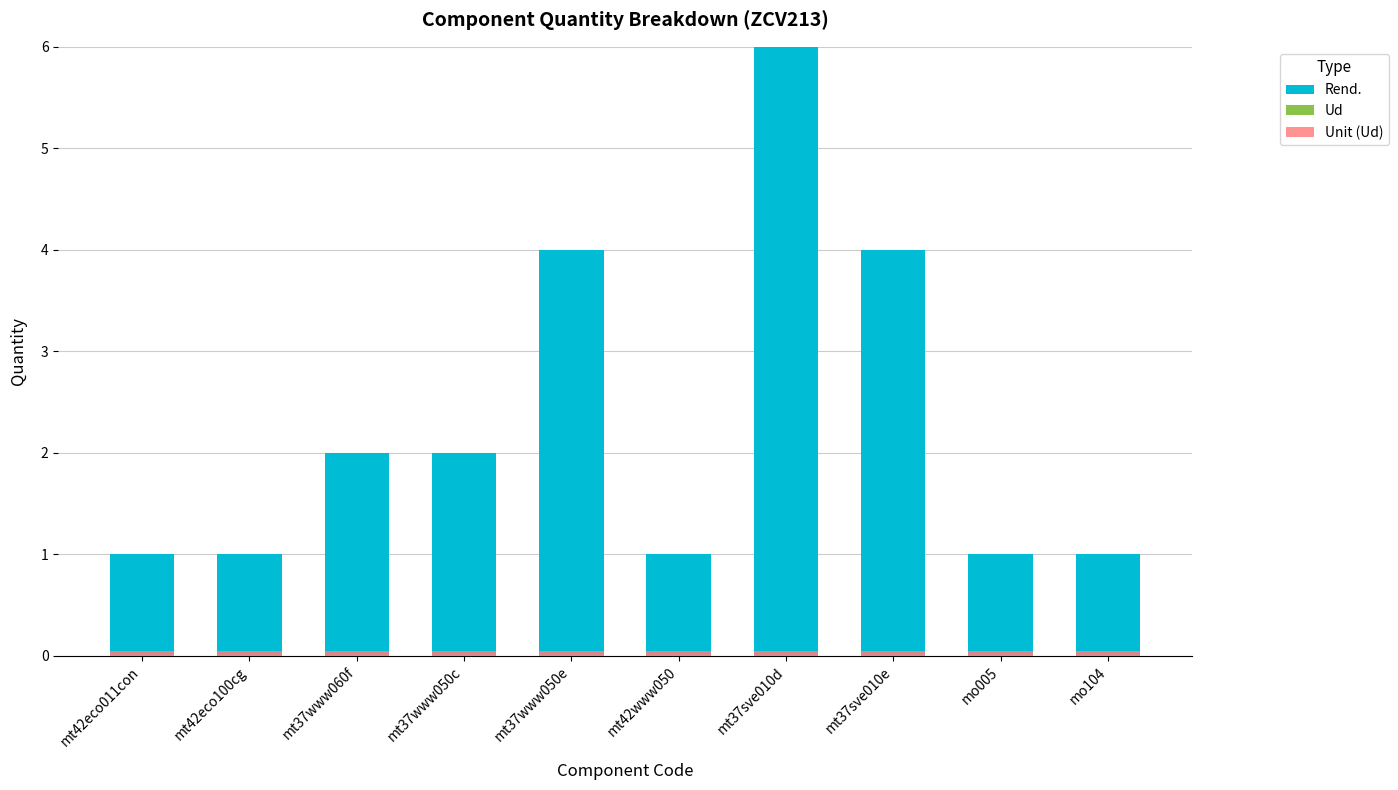

True or false: Ud has a value of 0.0 at mt37www050c.

True